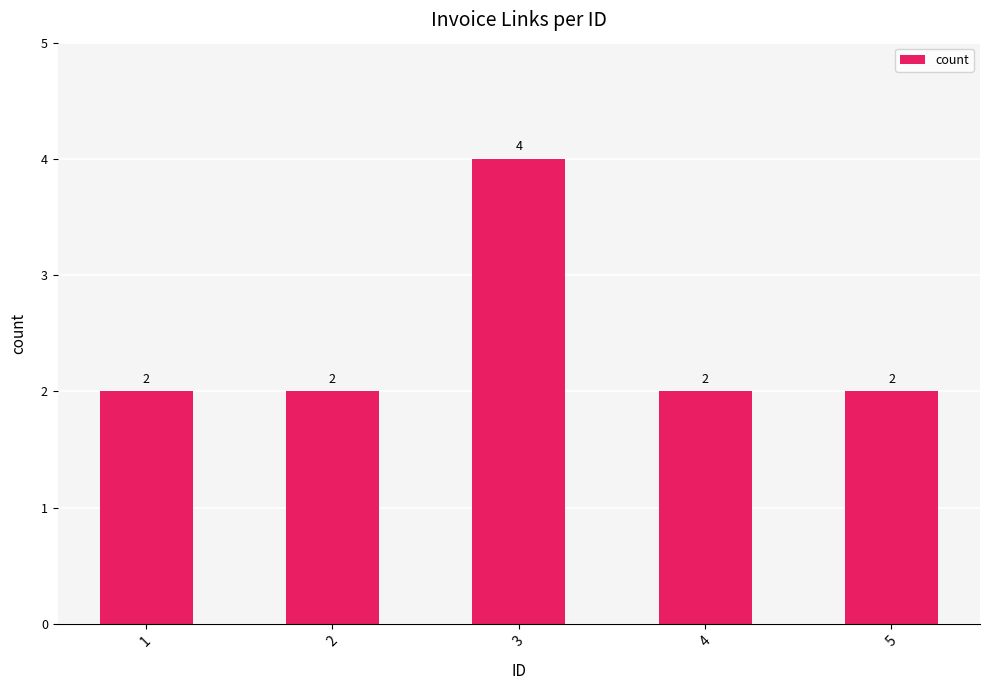

How many values are between 2 and 3?

4